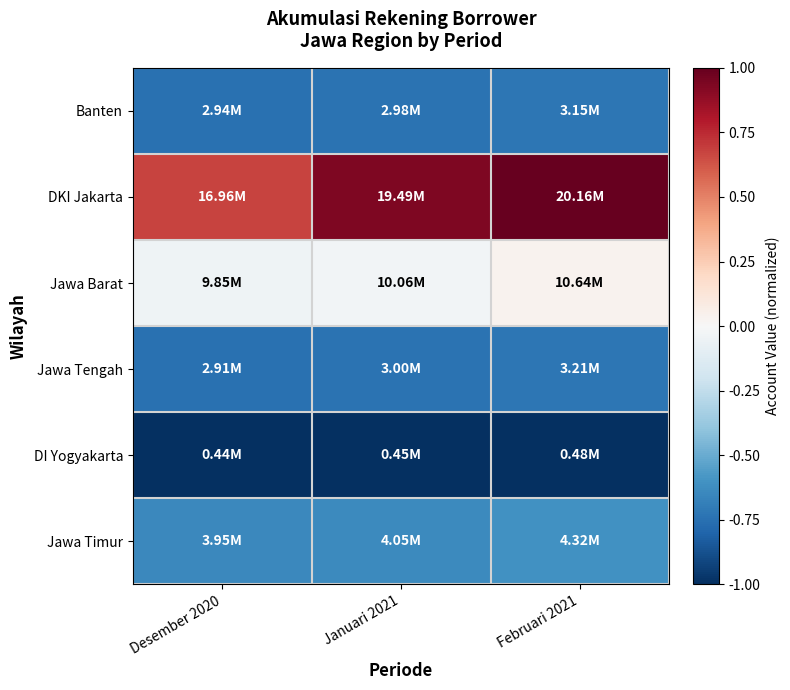

At which category does the chart reach its peak across all series?

Februari 2021